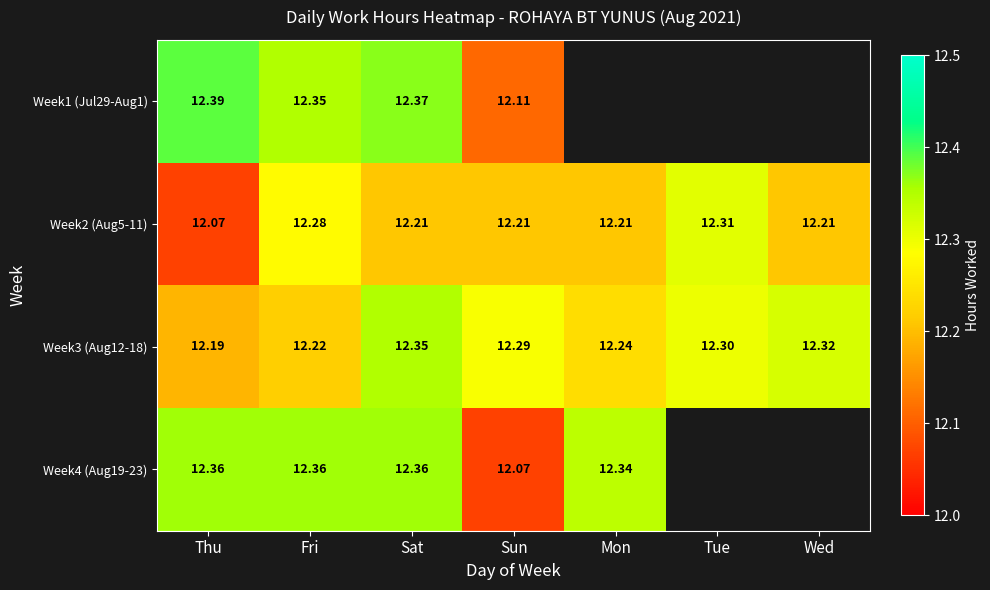

What is the difference between the maximum and second lowest values in the Week2 (Aug5-11) series?

0.1